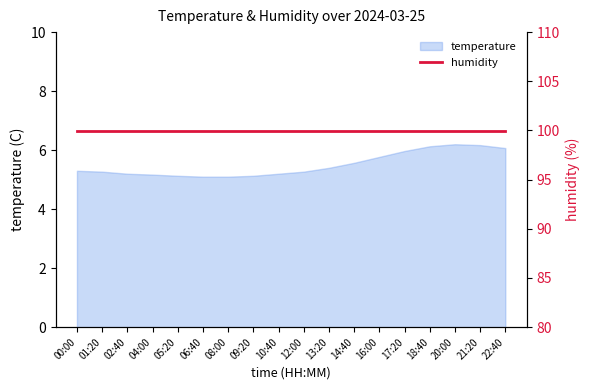

Reading left to right, what are all the values shown in this chart?

00:00=5.3	01:20=5.3	02:40=5.2	04:00=5.2	05:20=5.1	06:40=5.1	08:00=5.1	09:20=5.1	10:40=5.2	12:00=5.3	13:20=5.4	14:40=5.6	16:00=5.8	17:20=6.0	18:40=6.1	20:00=6.2	21:20=6.2	22:40=6.1